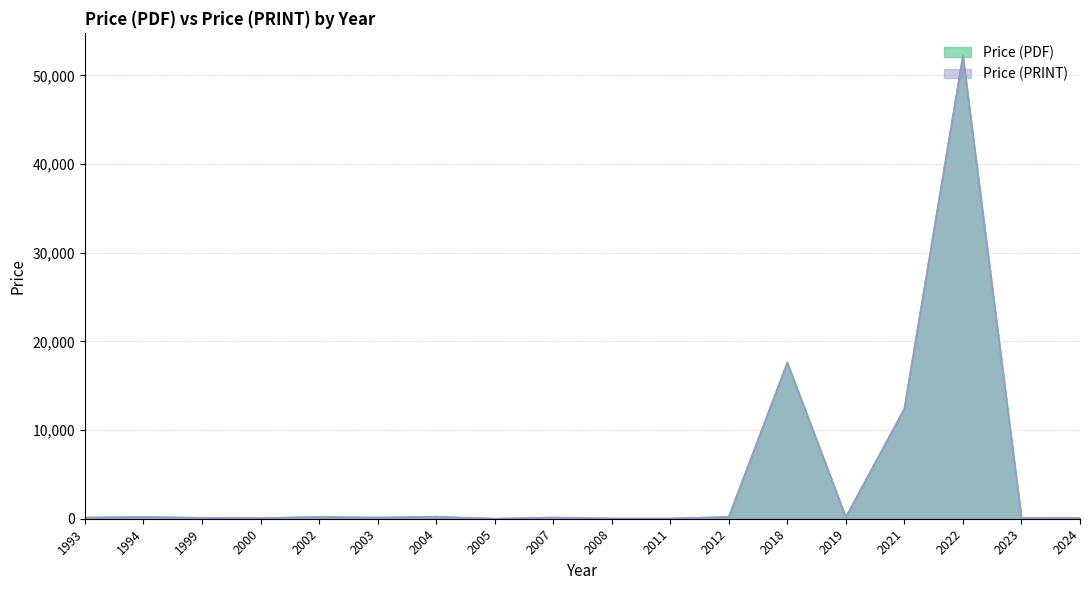

Is the value of Price (PRINT) at 2008 greater than the value of Price (PDF) at 2000?

No